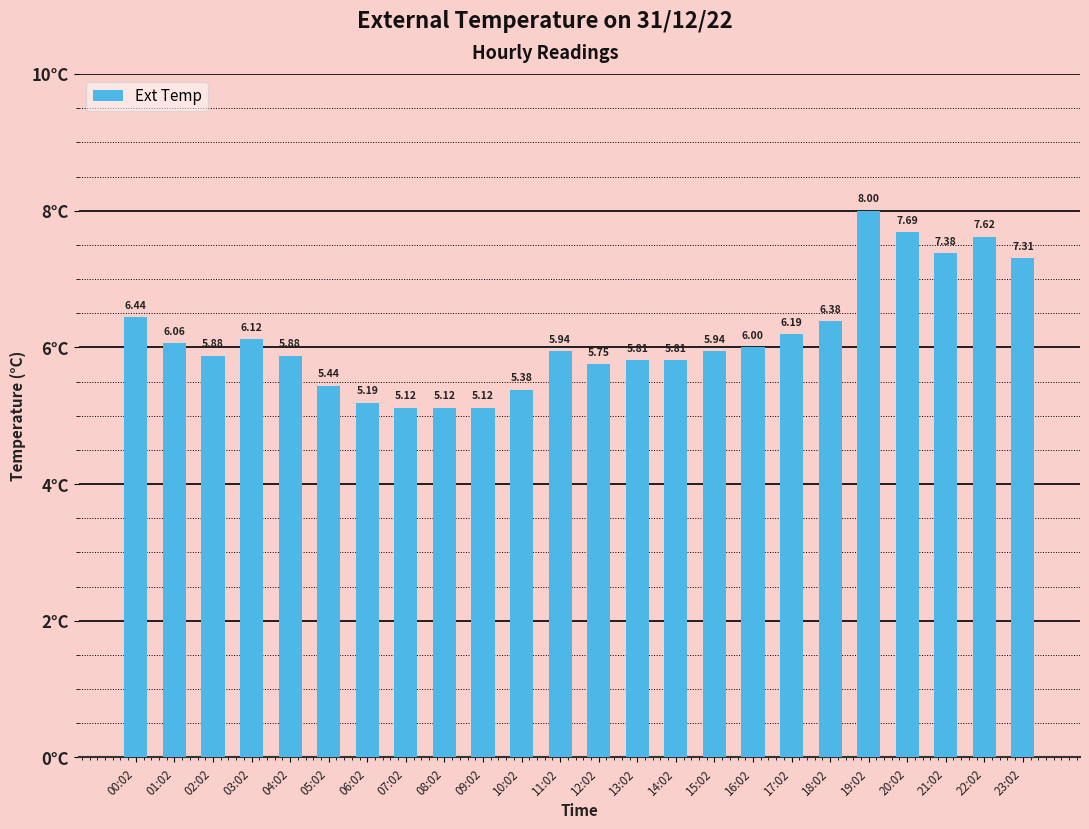

The value at 11:02 is 5.9. True or false?

True